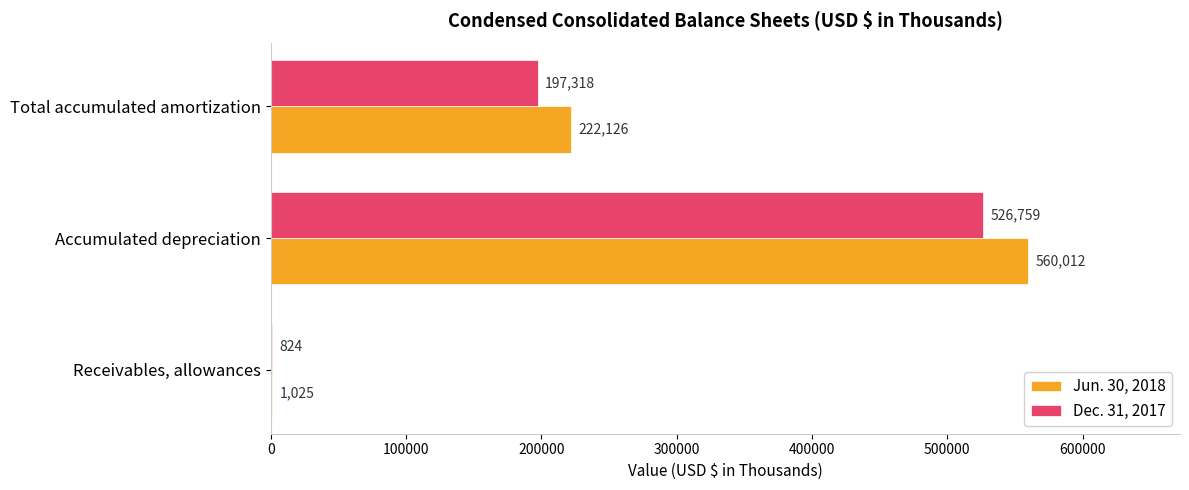

Read the Jun. 30, 2018 value at Total accumulated amortization, to the nearest 100.

222100